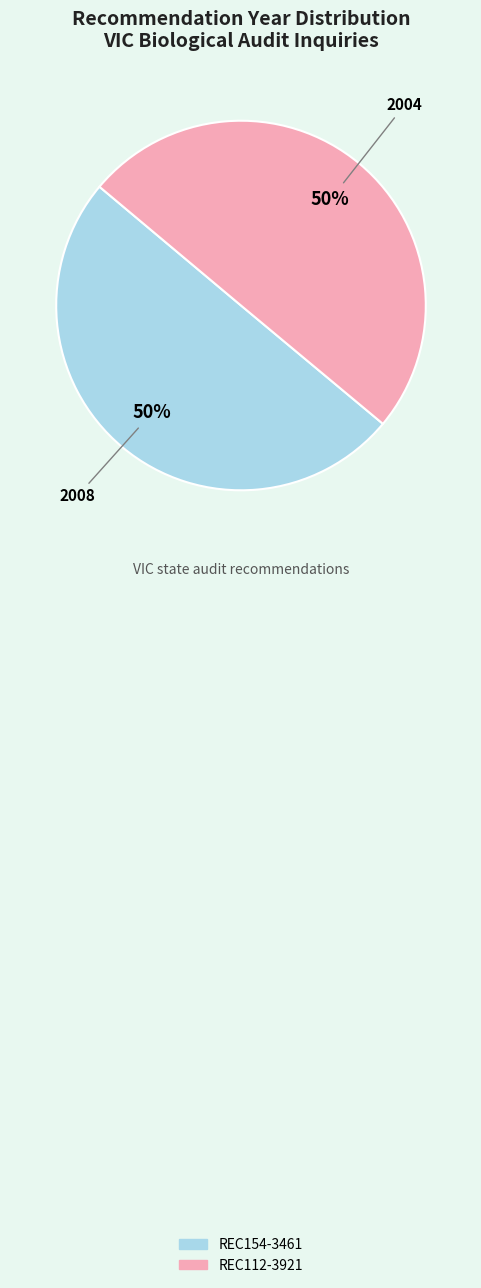

To the nearest percent, what is the average slice percentage?

50%